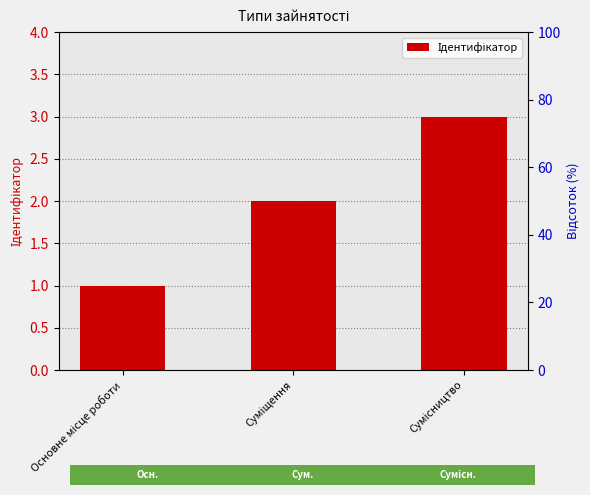

What is the sum of all values?

6